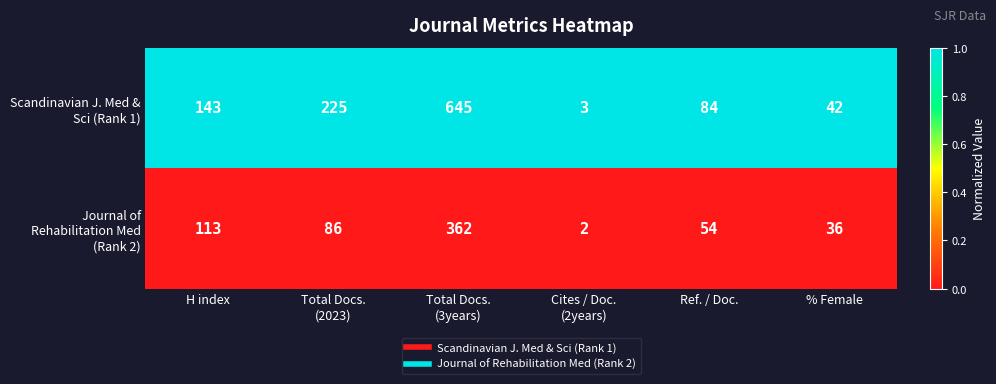

What is the lowest value of the Scandinavian J. Med & Sci (Rank 1) series?

3